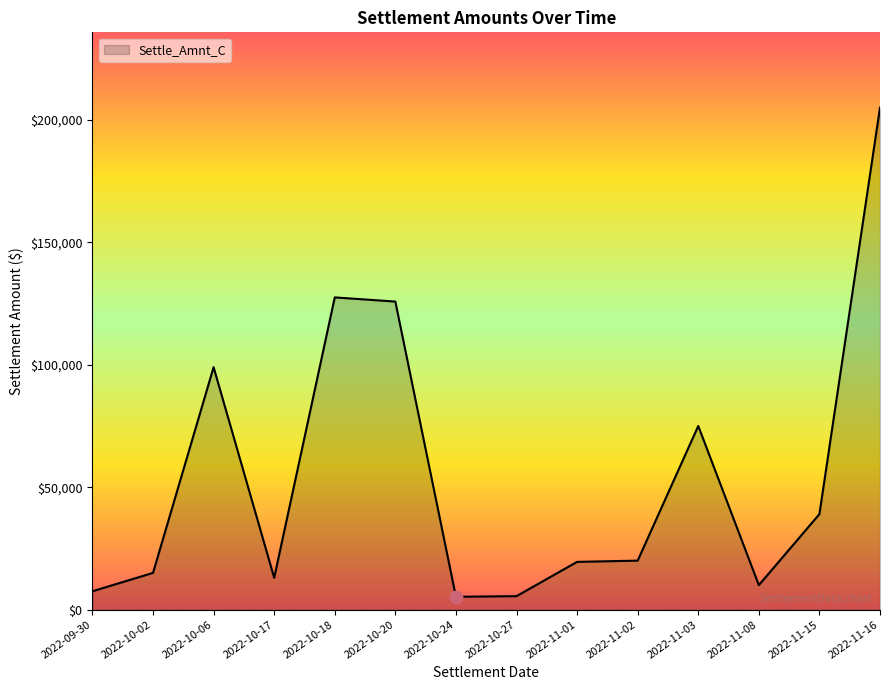

What is the change in value from 2022-10-20 to 2022-11-08?

-115800